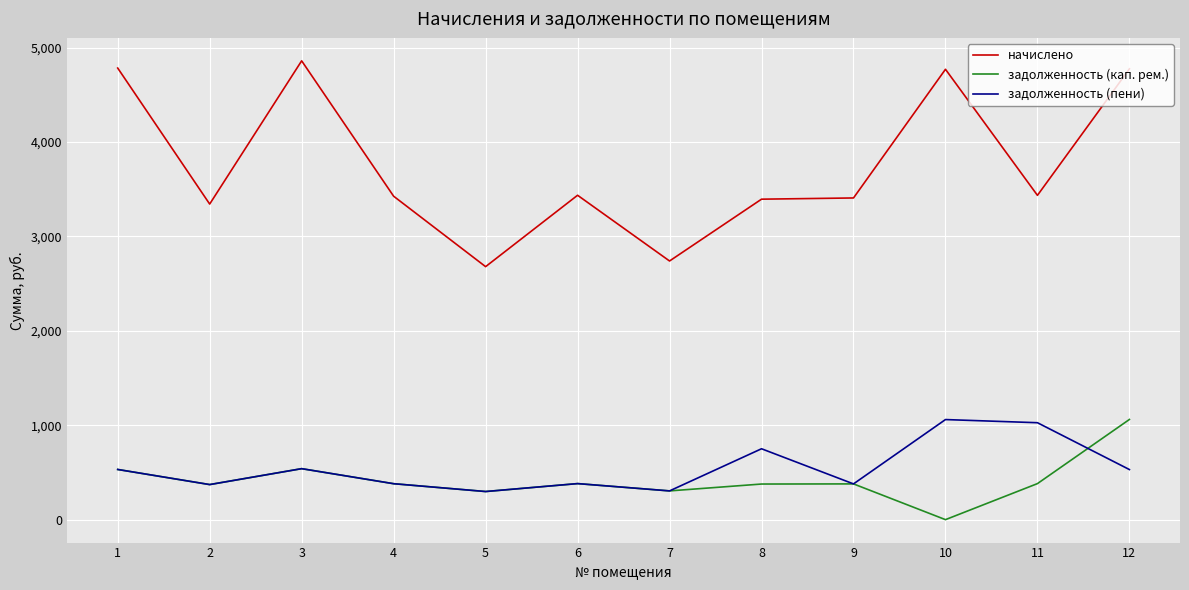

Is it true that начислено equals 5973.6 at 6?

False